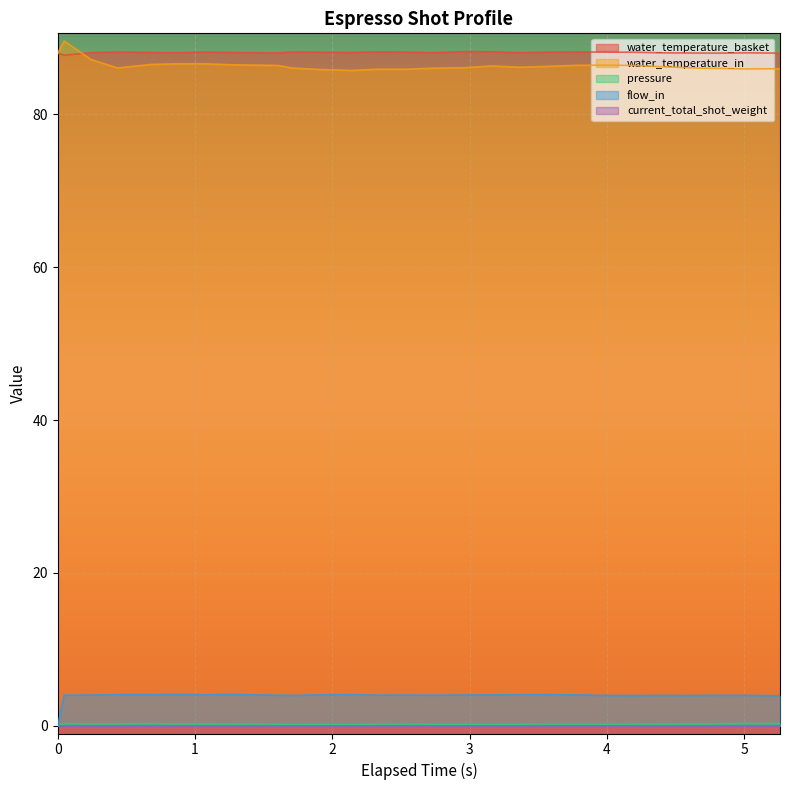

What position from the left is 1.264?

8